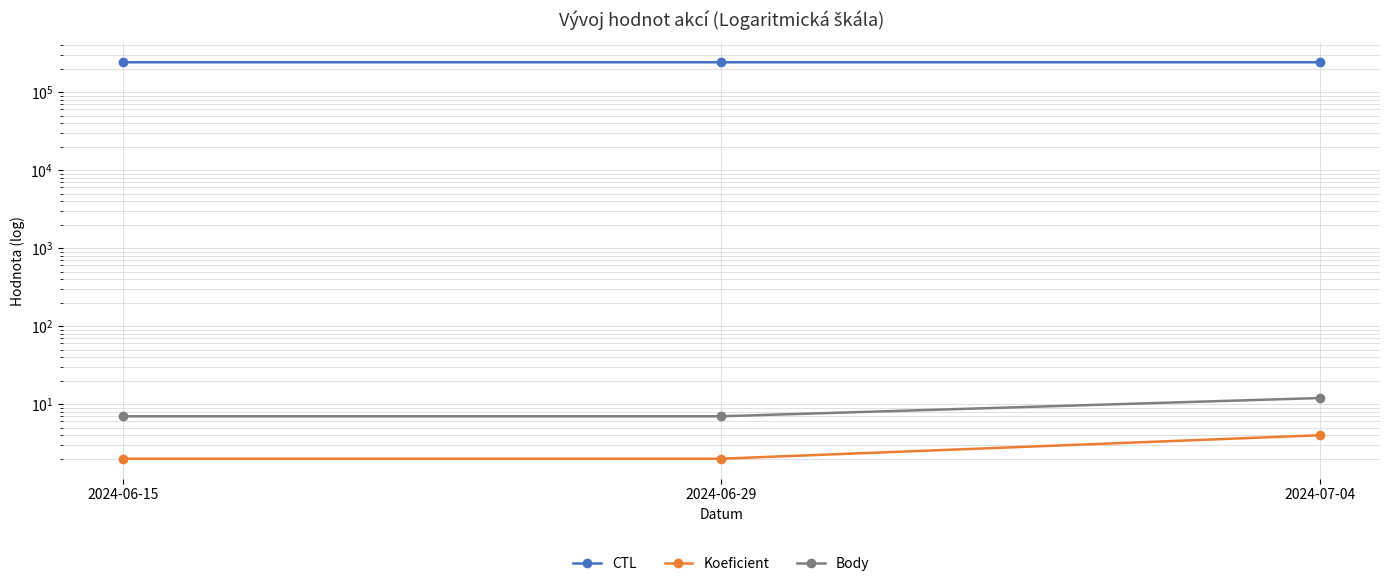

What is the spread (max minus min) of values at 2024-06-29?

241310